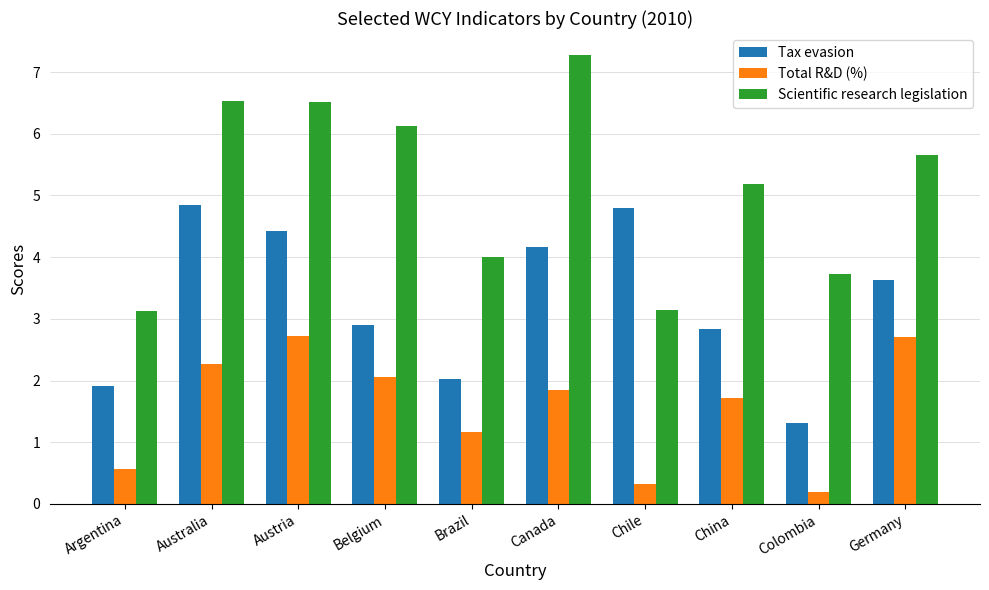

Rank the series at Argentina from lowest to highest value.

Total R&D (%), Tax evasion, Scientific research legislation